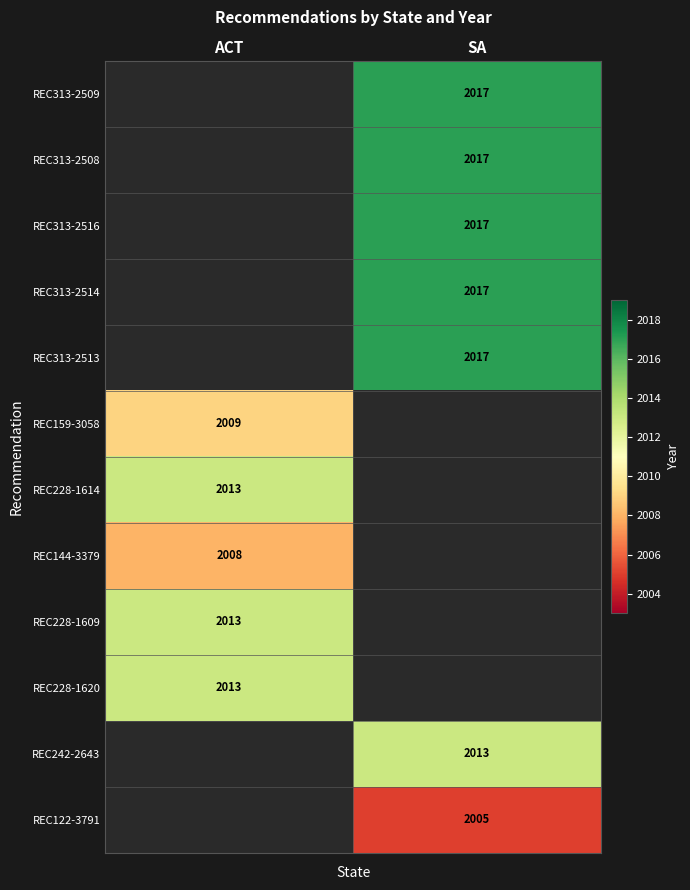

True or false: REC159-3058 has a value of 3506 at ACT.

False